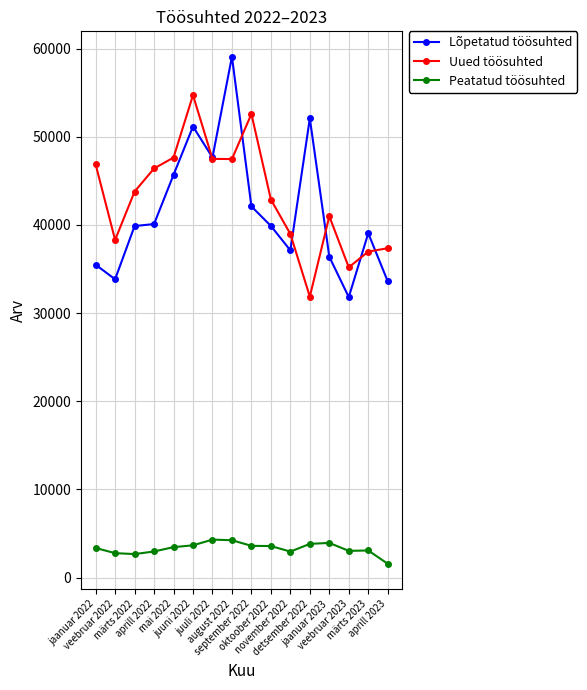

What is the difference between the highest and lowest values at märts 2023?

35968